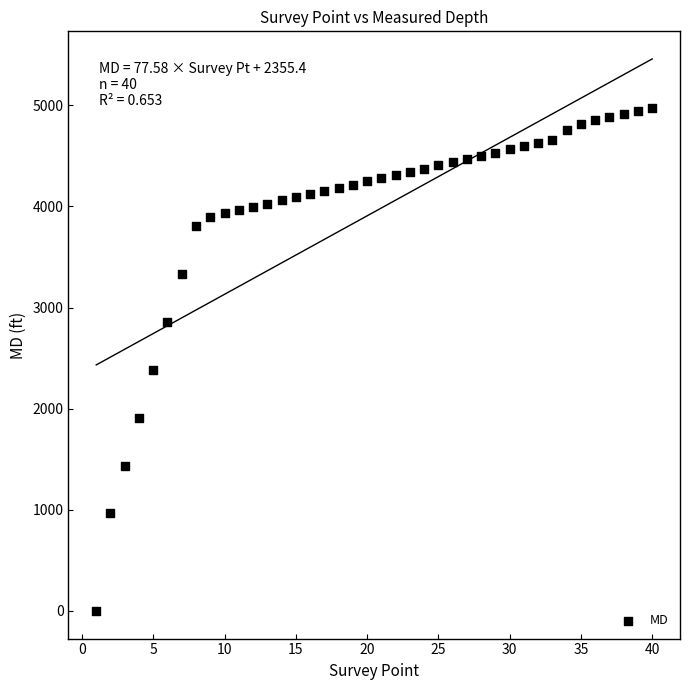

What is the range of Y values (max minus min)?

4977